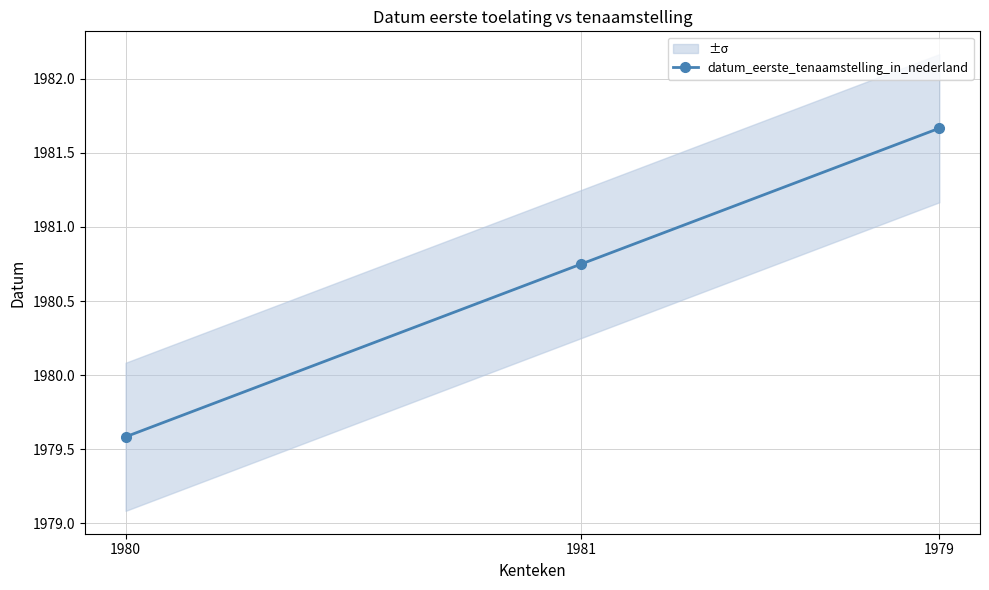

What is the greatest value displayed?

1981.7